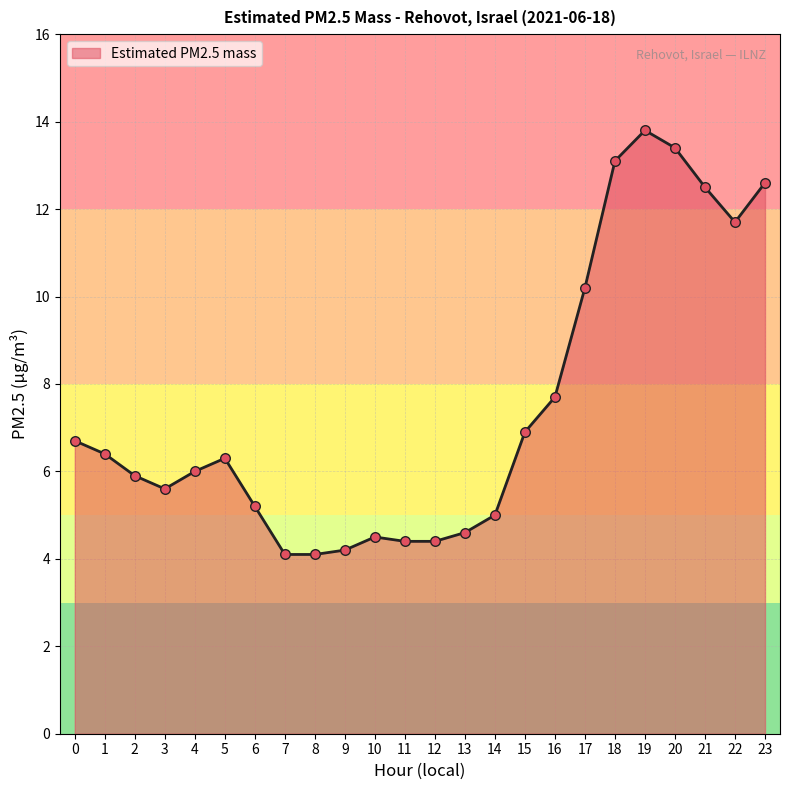

Approximately how many times larger is the value at 11 compared to 7?

1.1